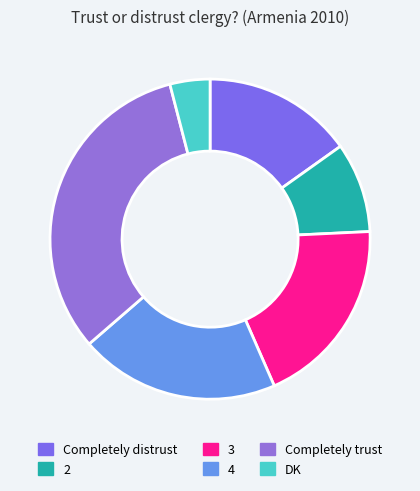

Rank the categories by value from lowest to highest.

DK, 2, Completely distrust, 3, 4, Completely trust